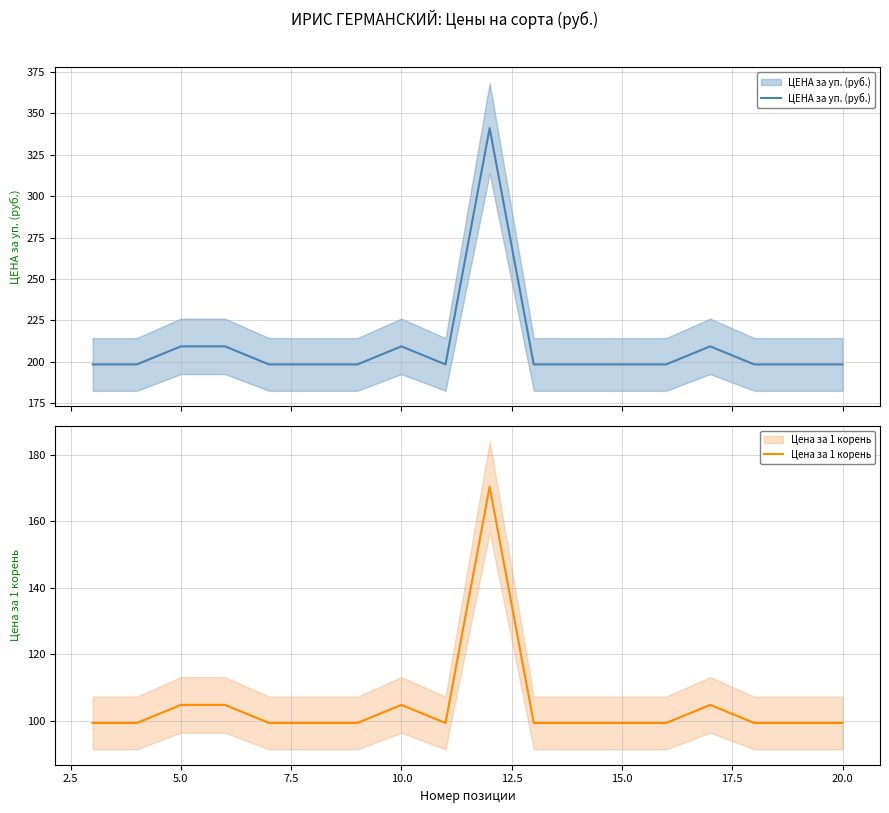

How many categories are shown in the chart?

18